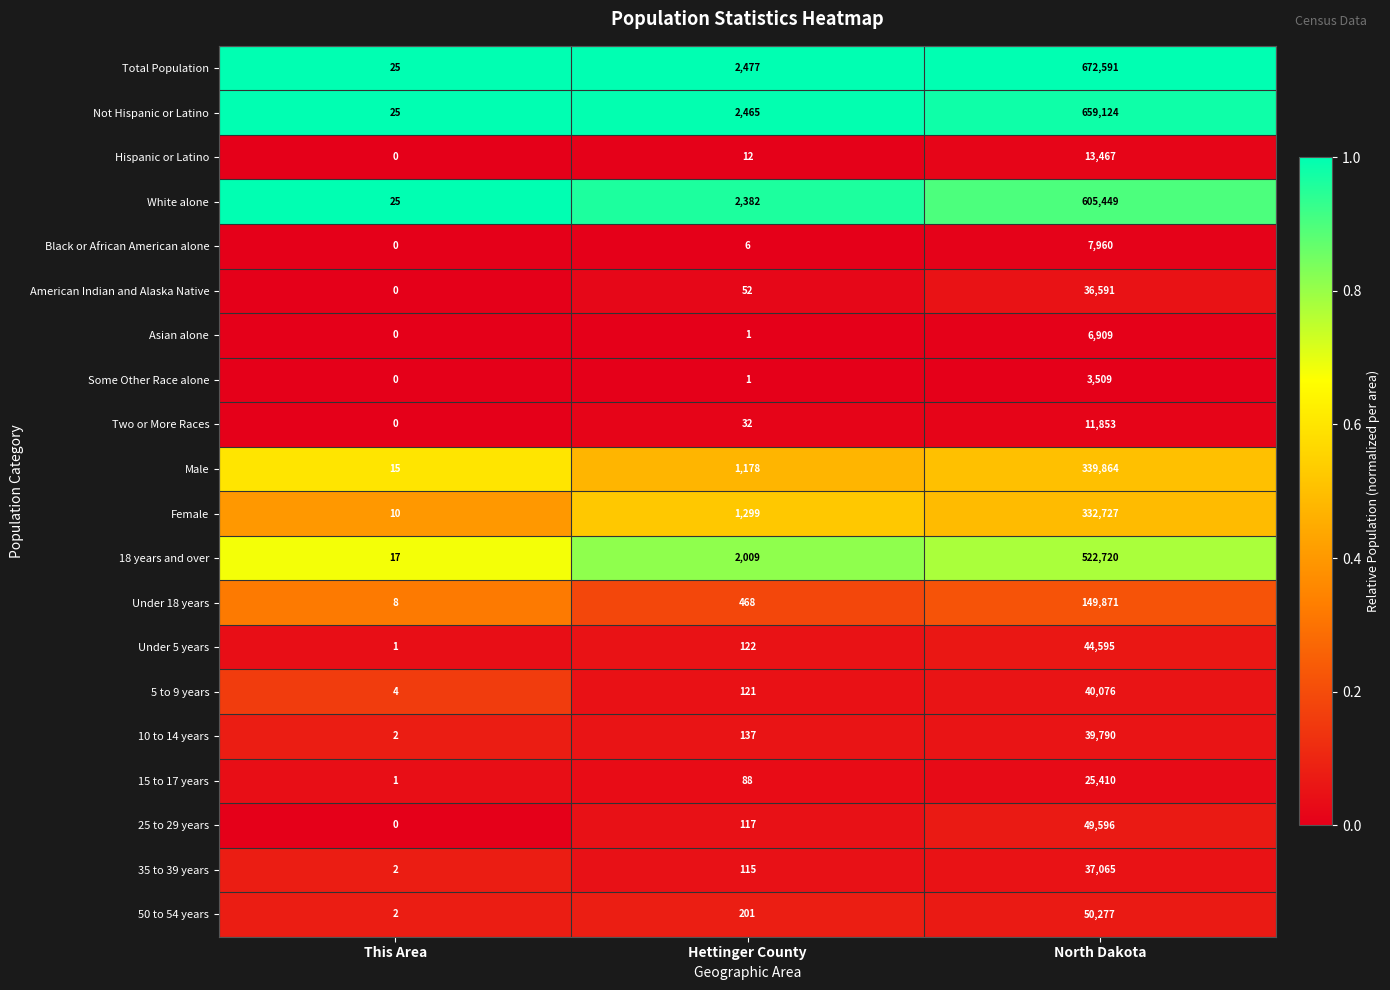

At which category is the sum across all series the highest?

North Dakota